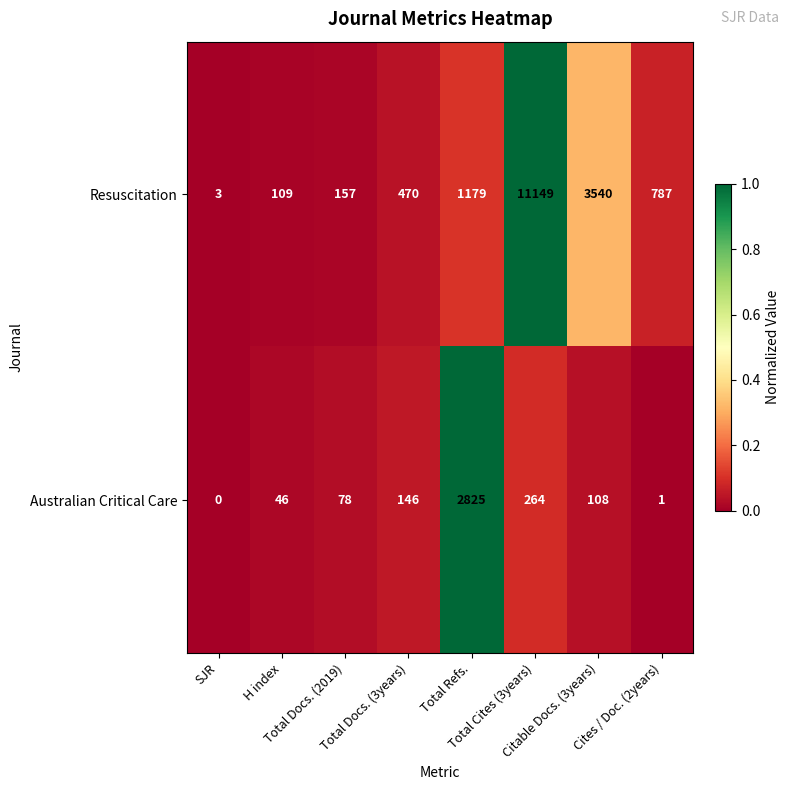

At which category is the sum across all series the highest?

Total Cites (3years)